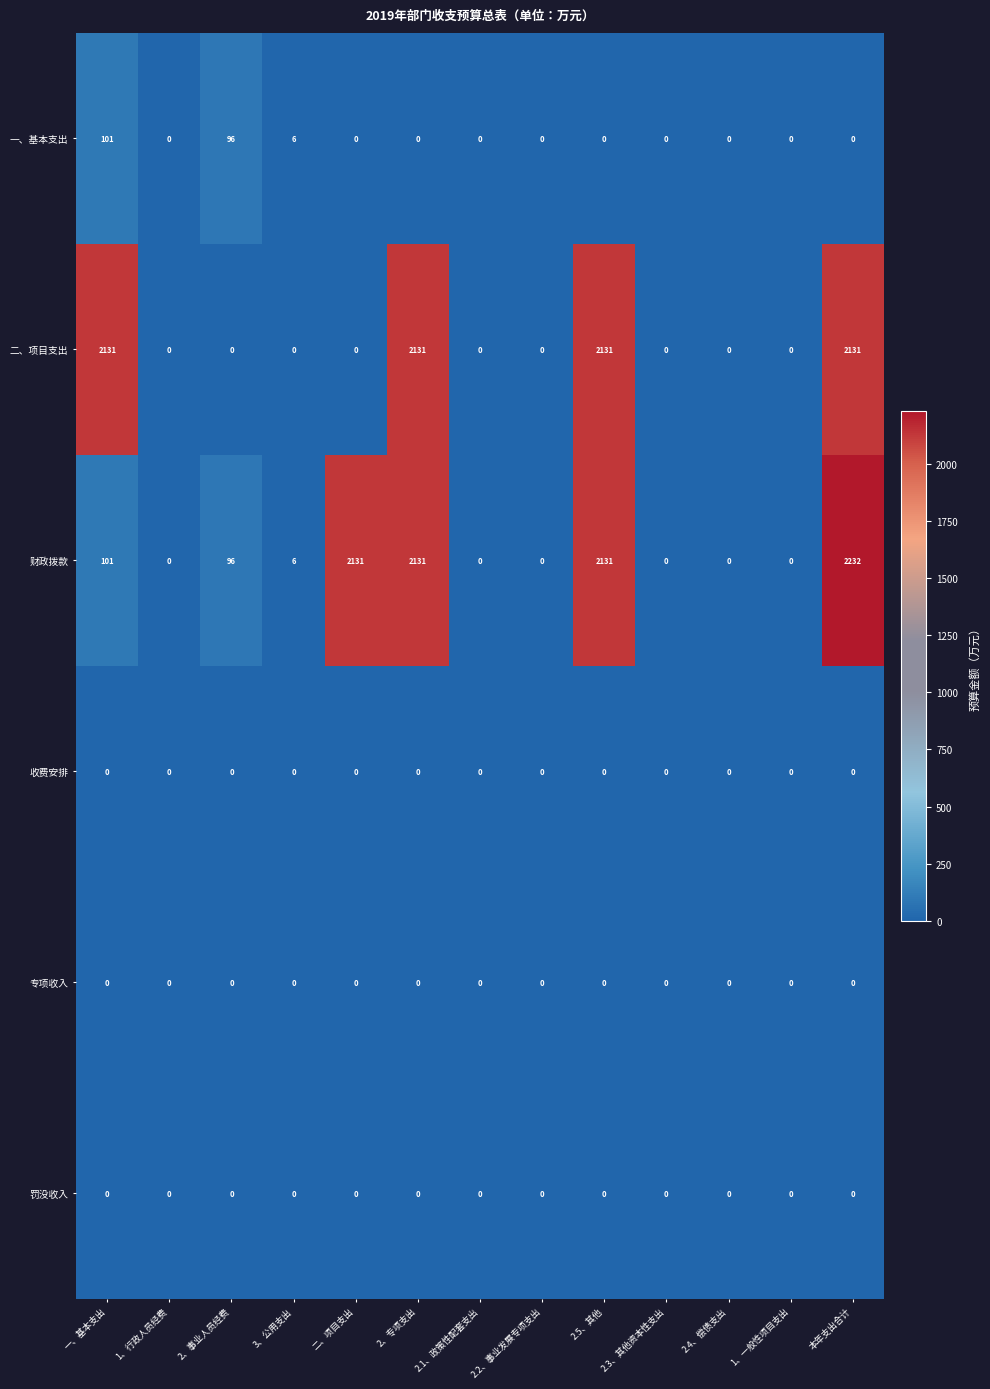

Which series has the widest spread of values?

财政拨款